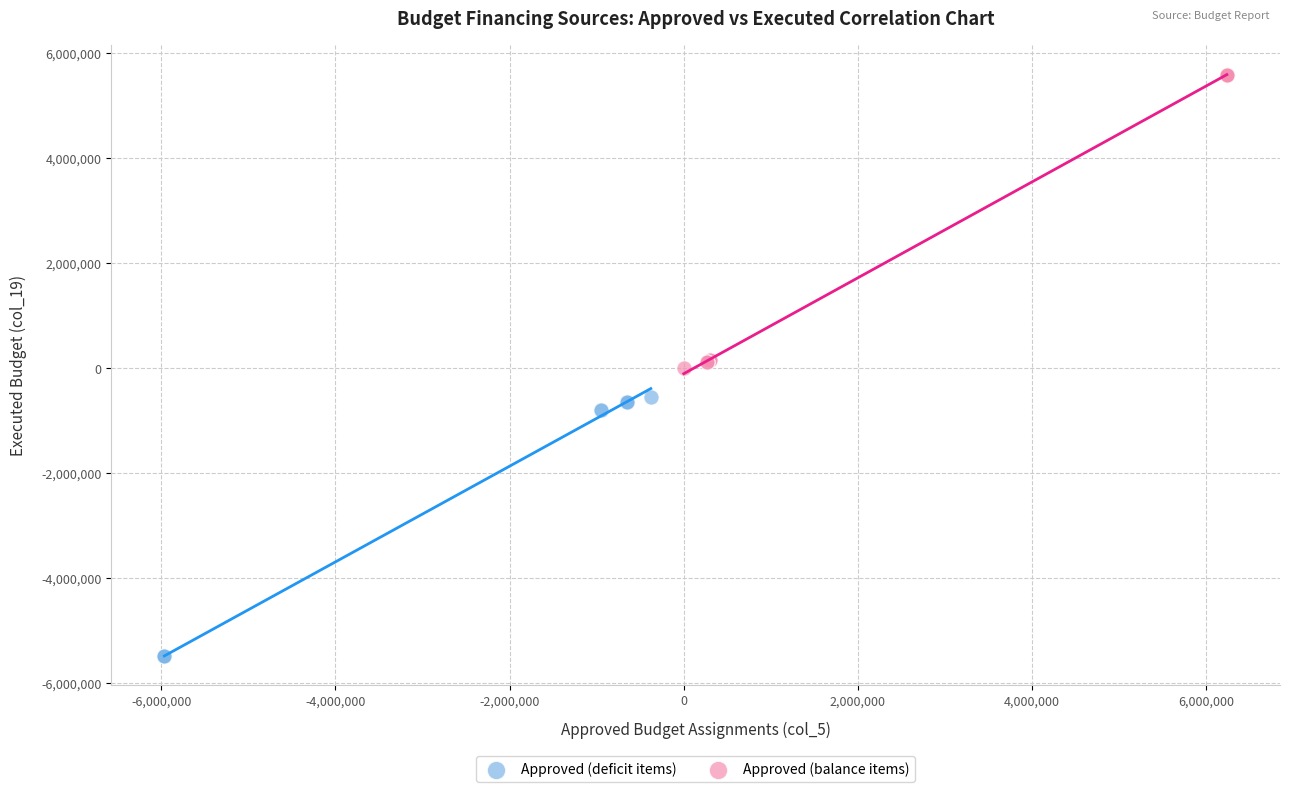

Which series contains the highest Y value?

Approved (balance items)